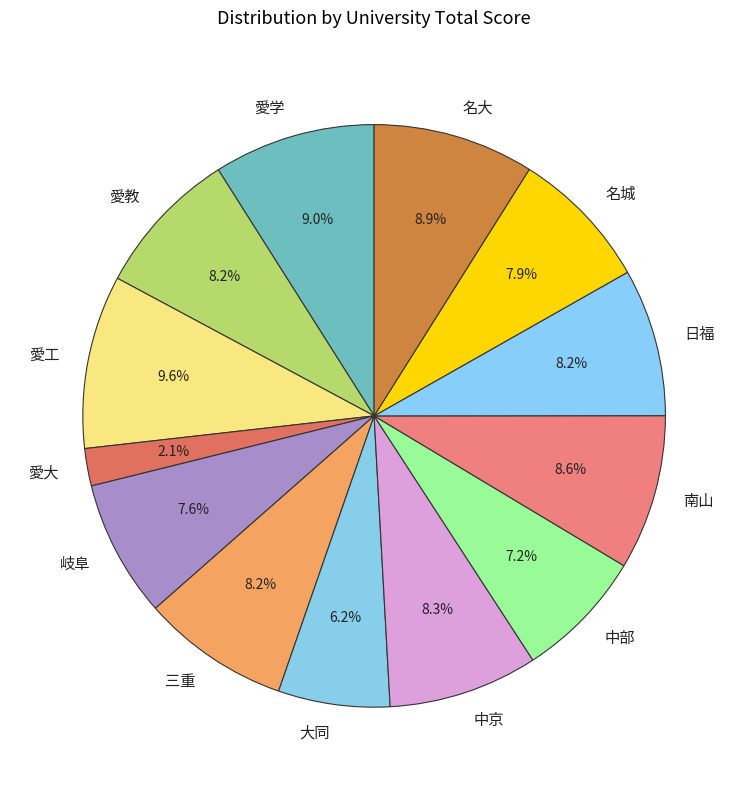

How many segments does this pie chart have?

13